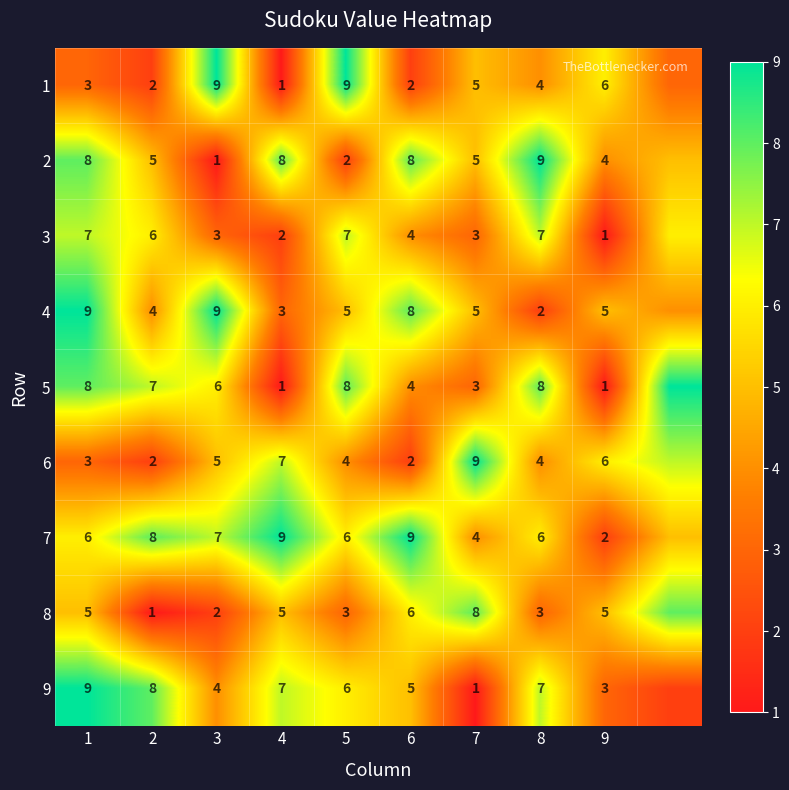

What is the sum of the 4 values at 3 and 9?

14